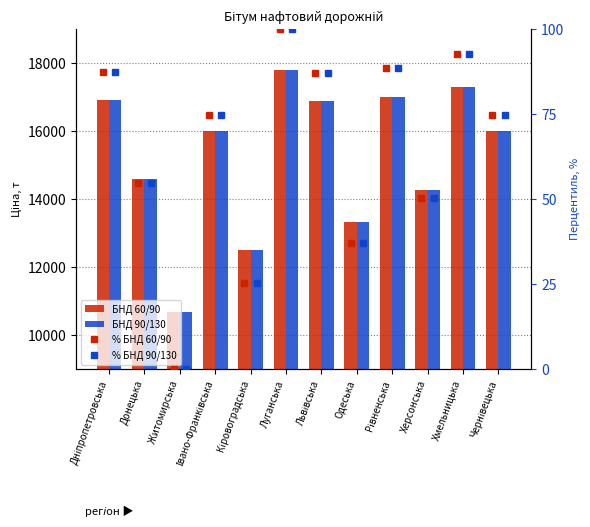

Which series has the largest total across all categories?

БНД 60/90